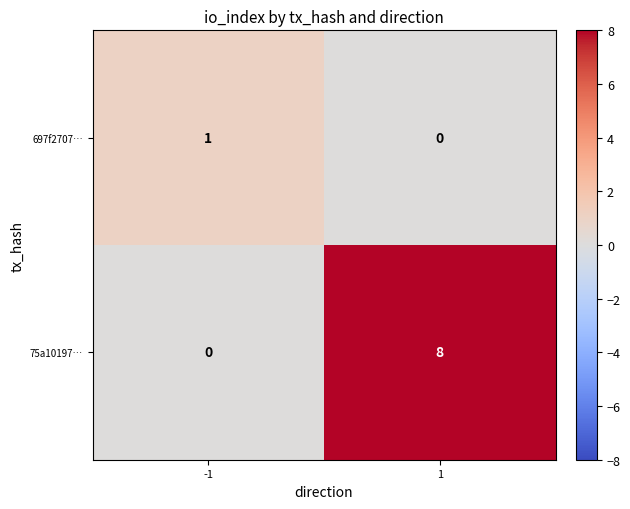

Count the number of categories in the chart.

2